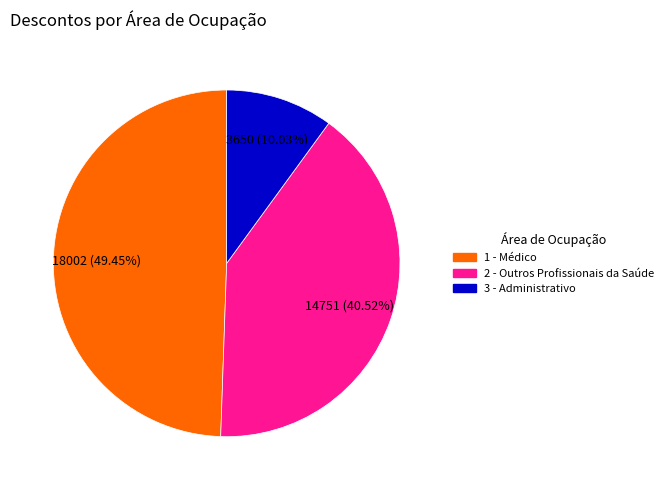

Which has a higher value, 3 - Administrativo or 1 - Médico?

1 - Médico